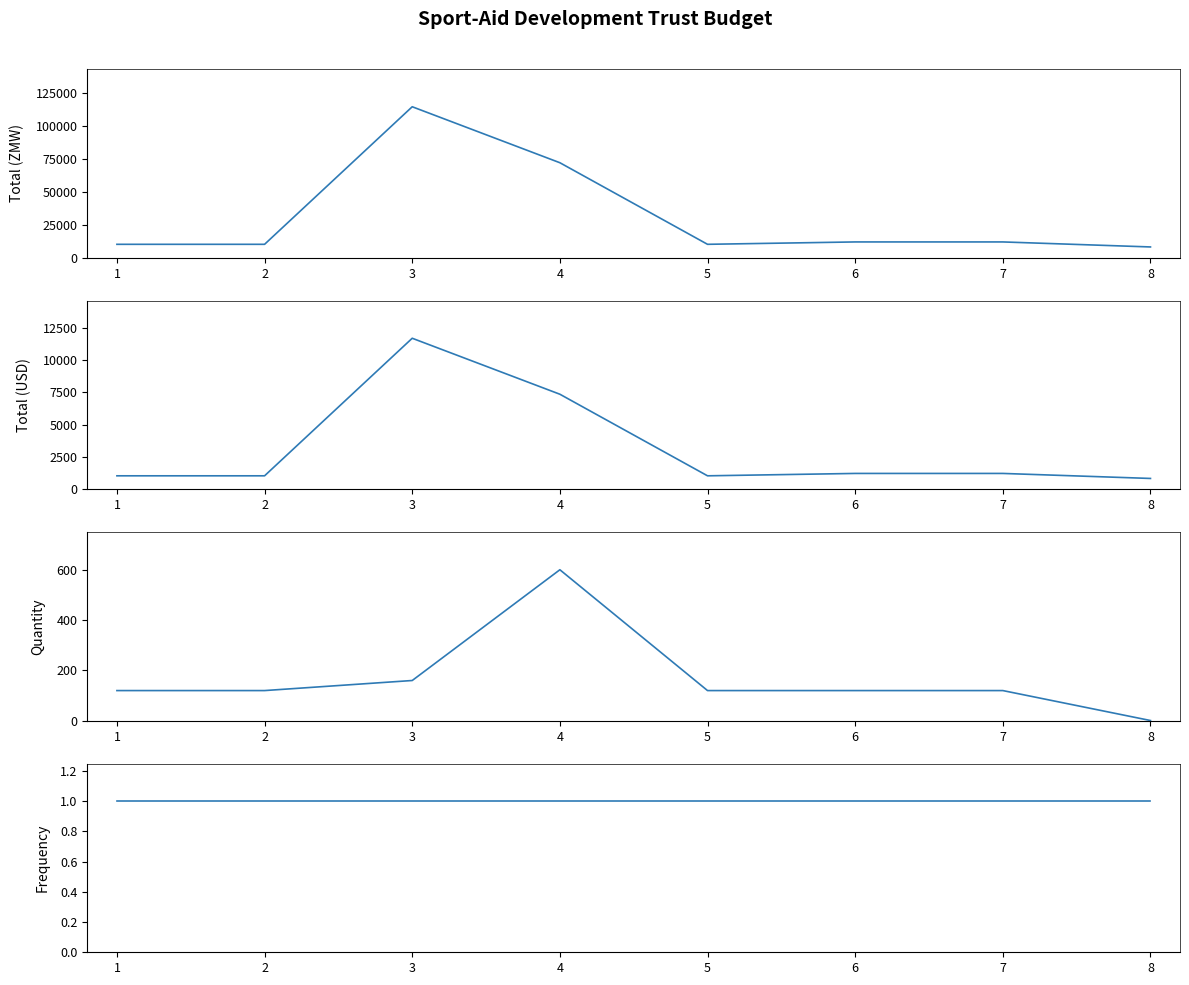

What is the difference between the highest and lowest values at 8?

8199.0